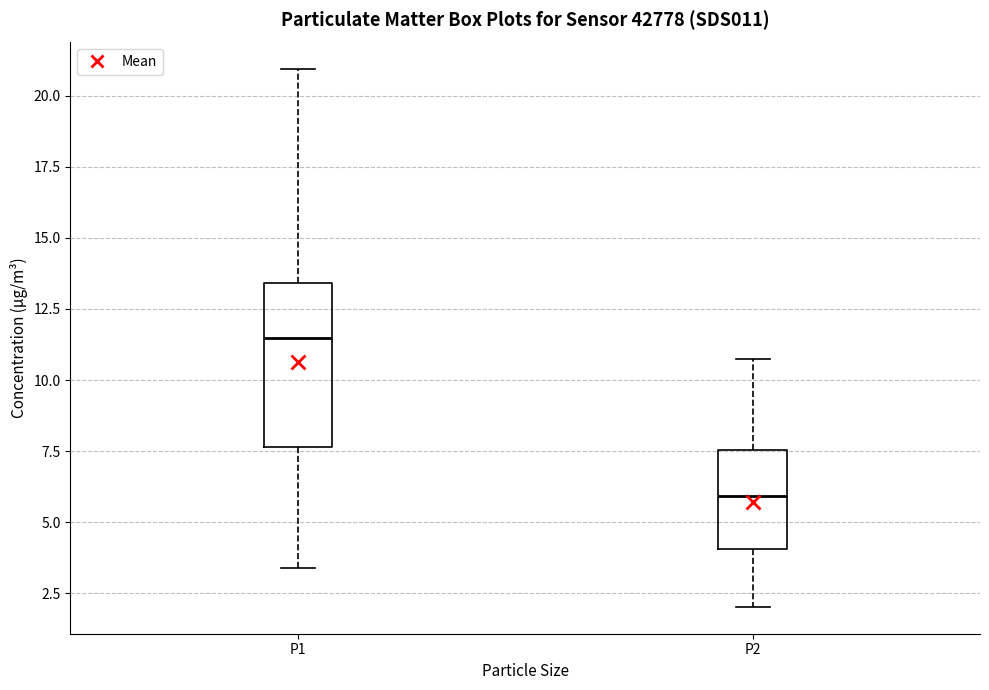

Which box has the lowest median line?

P2